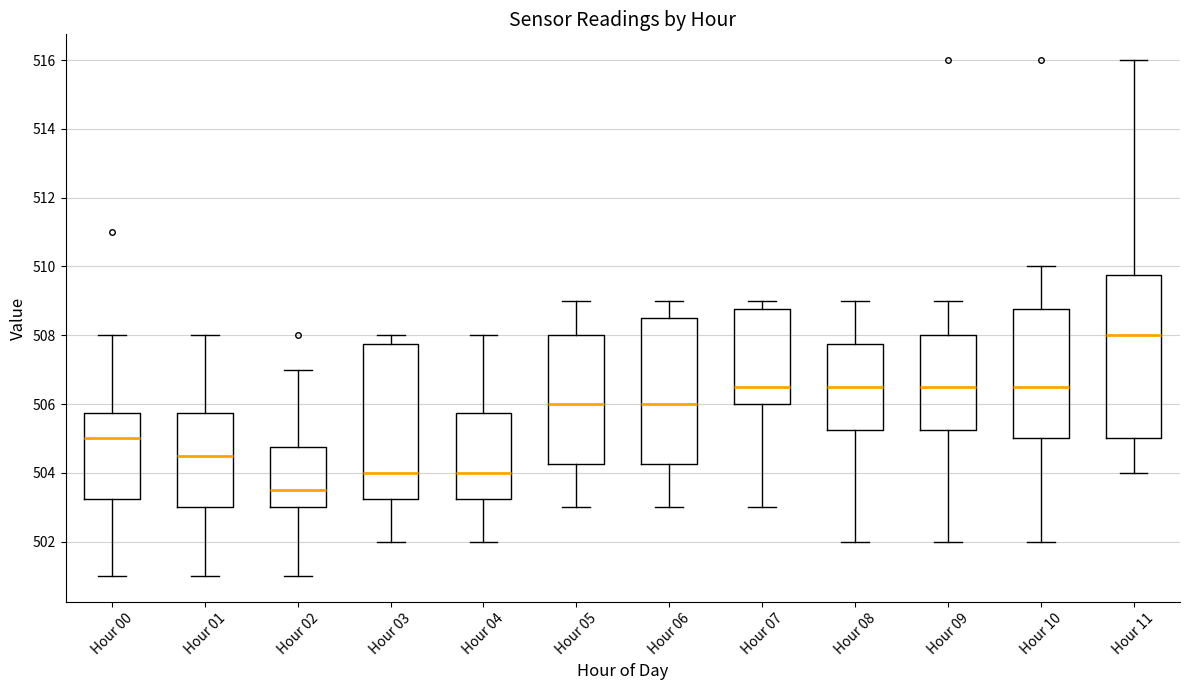

Reading left to right, read every box against the y-axis: the position of its median line, the range the box covers, and the ends of its whiskers. The values are not printed on the chart, so give them approximately, as read against the axis.

Hour 00: median 505.0, box 503.2 to 505.8, whiskers 501.0 to 508.0
Hour 01: median 504.6, box 503.0 to 505.8, whiskers 501.0 to 508.0
Hour 02: median 503.6, box 503.0 to 504.8, whiskers 501.0 to 507.0
Hour 03: median 504.0, box 503.2 to 507.8, whiskers 502.0 to 508.0
Hour 04: median 504.0, box 503.2 to 505.8, whiskers 502.0 to 508.0
Hour 05: median 506.0, box 504.2 to 508.0, whiskers 503.0 to 509.0
Hour 06: median 506.0, box 504.2 to 508.6, whiskers 503.0 to 509.0
Hour 07: median 506.6, box 506.0 to 508.8, whiskers 503.0 to 509.0
Hour 08: median 506.6, box 505.2 to 507.8, whiskers 502.0 to 509.0
Hour 09: median 506.6, box 505.2 to 508.0, whiskers 502.0 to 509.0
Hour 10: median 506.6, box 505.0 to 508.8, whiskers 502.0 to 510.0
Hour 11: median 508.0, box 505.0 to 509.8, whiskers 504.0 to 516.0